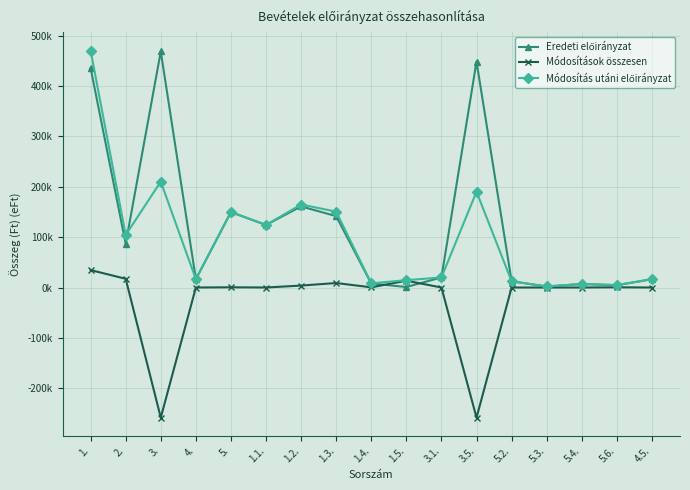

How many values in the Módosítás utáni előirányzat series exceed 20?

8